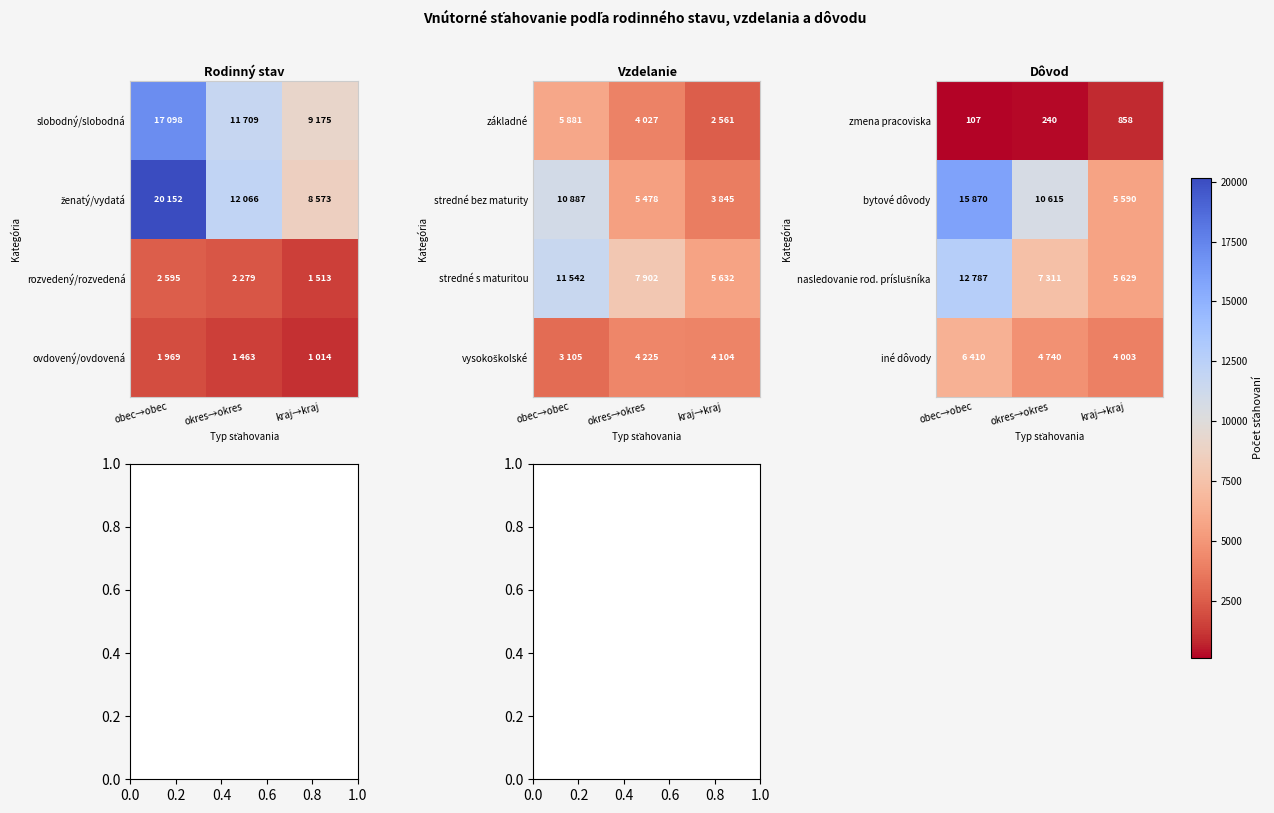

The zmena pracoviska series shows 165 at obec→obec. True or false?

False